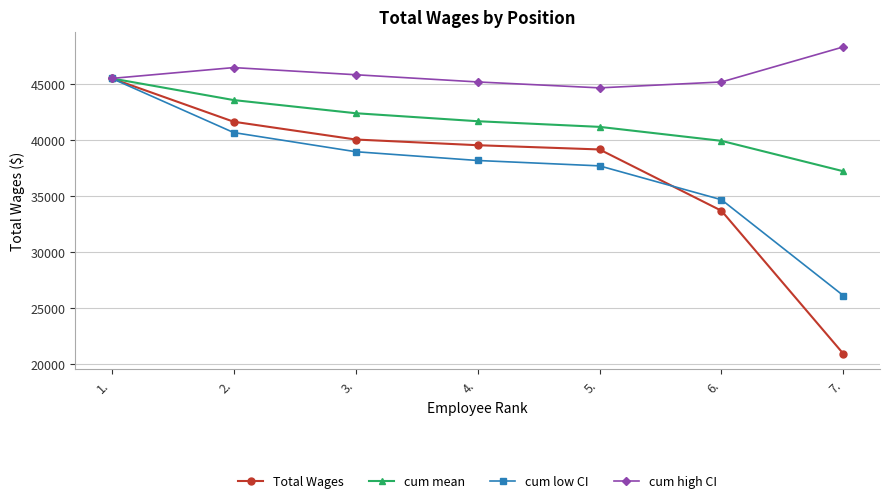

What is the value of the Total Wages point at the 3rd from the left?

40043.0